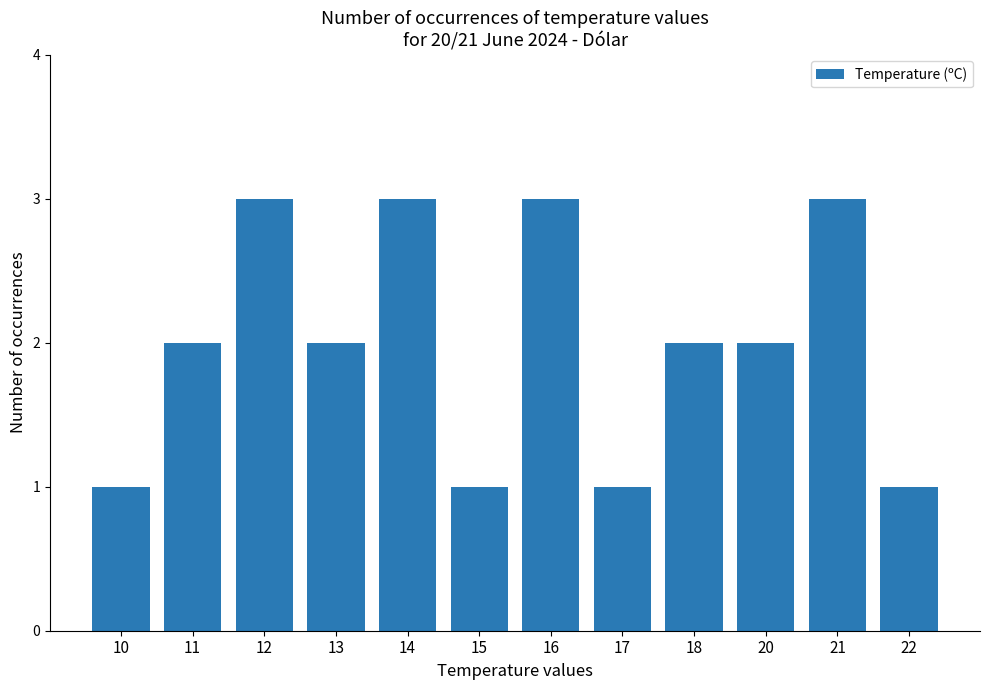

How many distinct data groups are displayed?

1